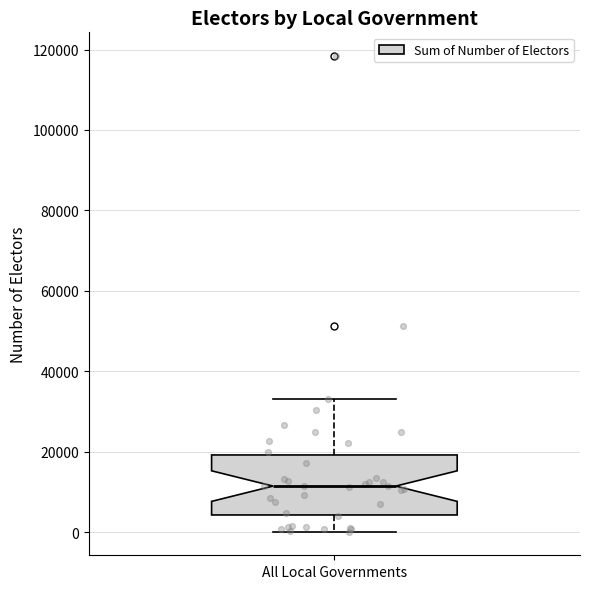

Where is the upper edge of the box for All Local Governments on the y-axis? The values are not printed on the chart, so give them approximately, as read against the axis.

20000